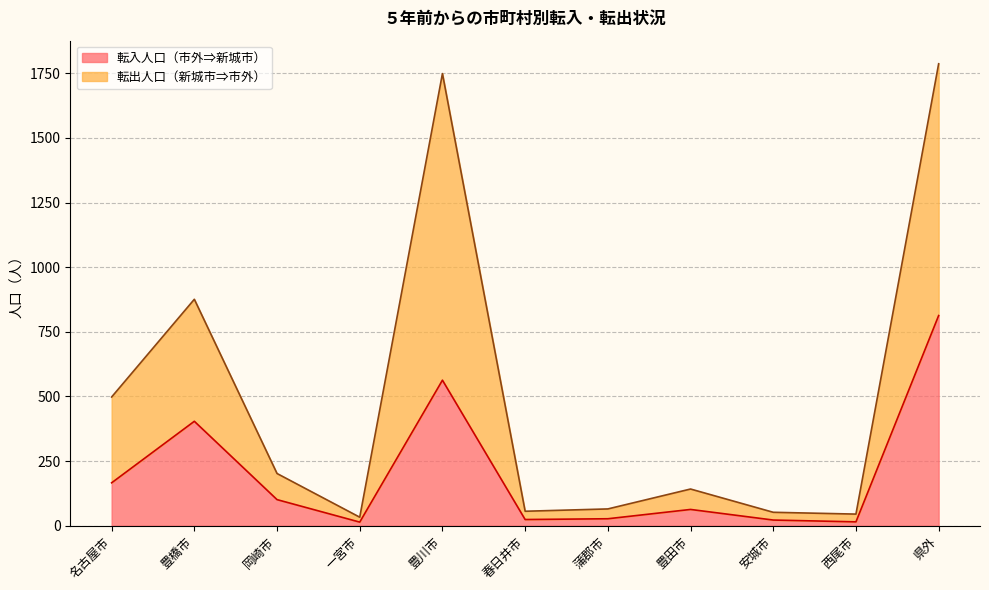

What is the label of the 7th point from the right?

豊川市